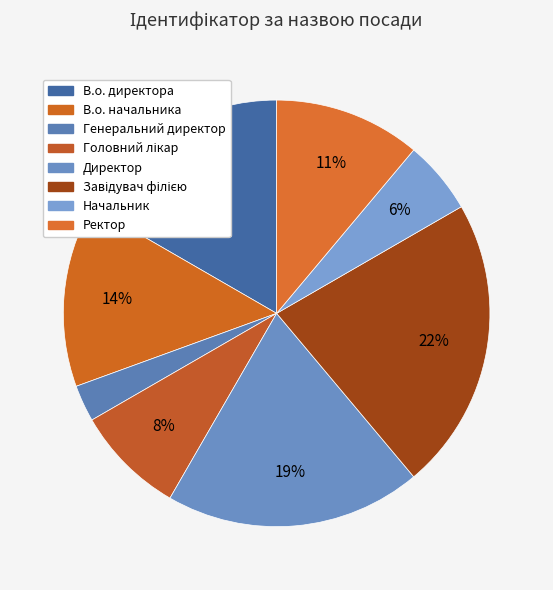

What is the ratio of the value at В.о. директора to the value at Начальник?

3.0